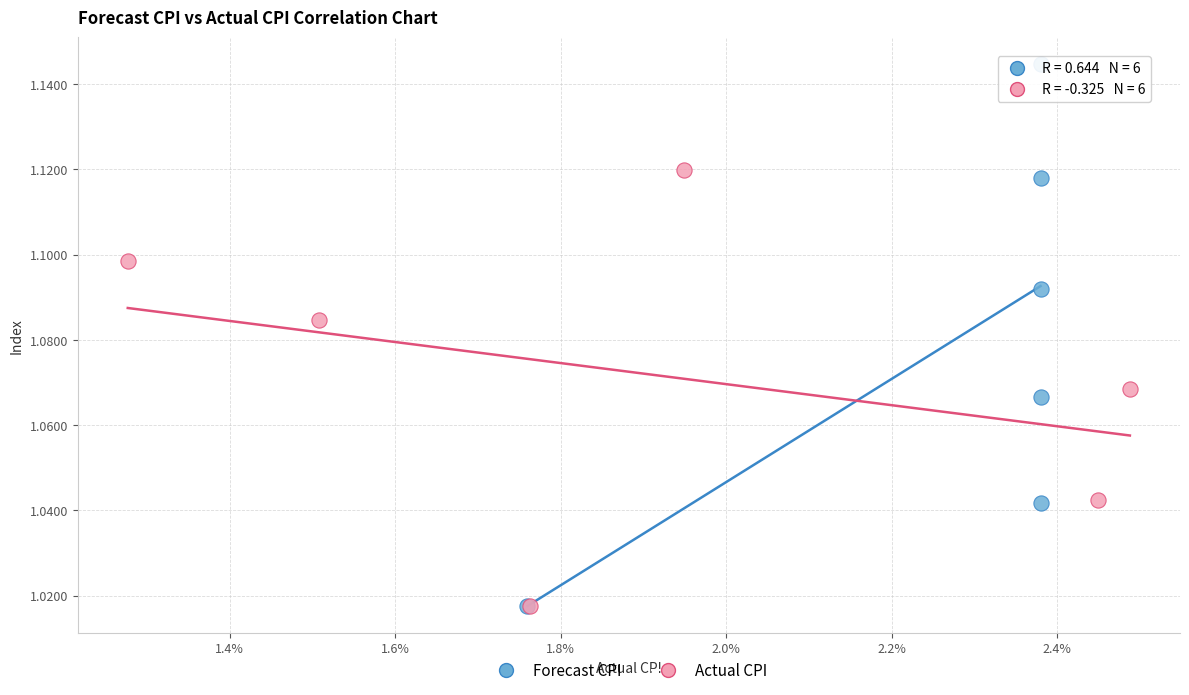

Which series reaches the maximum Y coordinate?

Forecast CPI